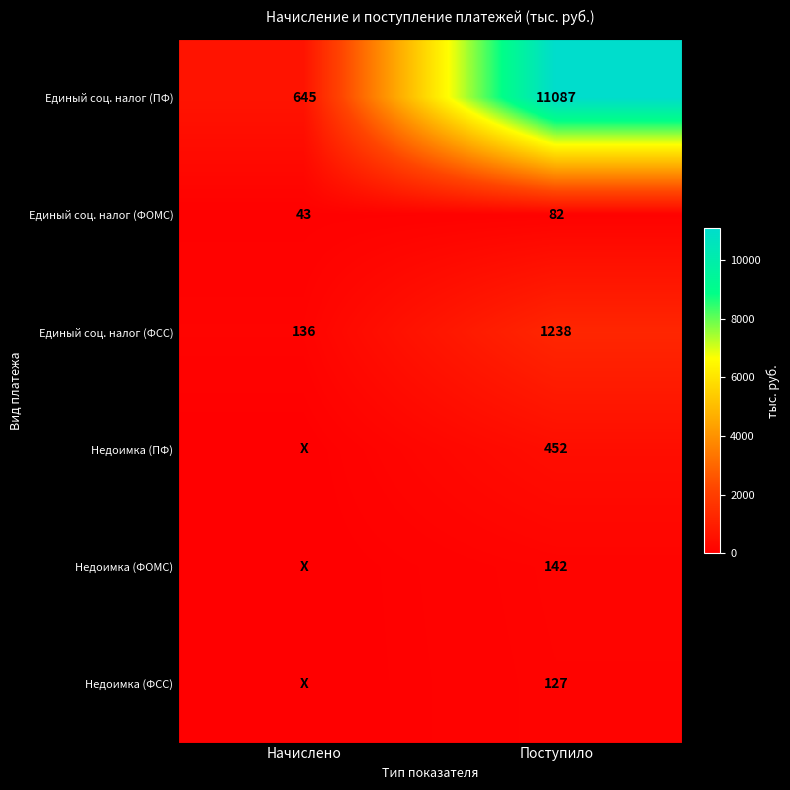

Count the number of categories in the chart.

2